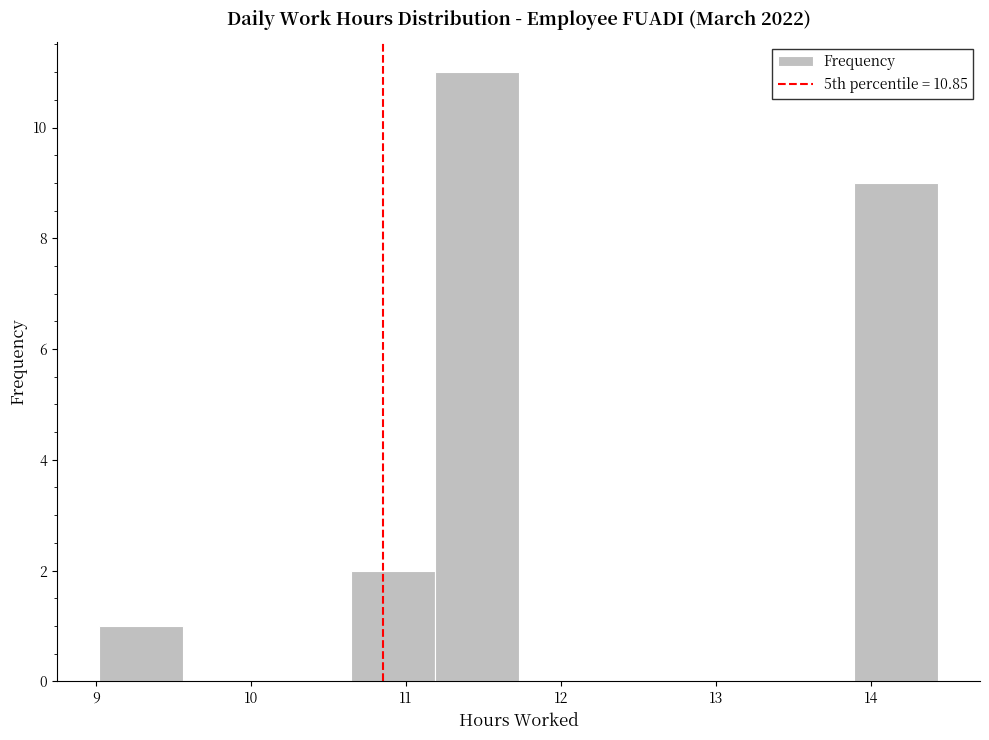

Reading left to right, list every bar in this chart as the range it spans on the x-axis followed by its height. Neither the bar edges nor the heights are printed on the chart, so give them approximately, as read against the axes.

9.0 to 9.6: 1
9.6 to 10.1: 0
10.1 to 10.6: 0
10.6 to 11.2: 2
11.2 to 11.7: 11
11.7 to 12.3: 0
12.3 to 12.8: 0
12.8 to 13.3: 0
13.3 to 13.9: 0
13.9 to 14.4: 9